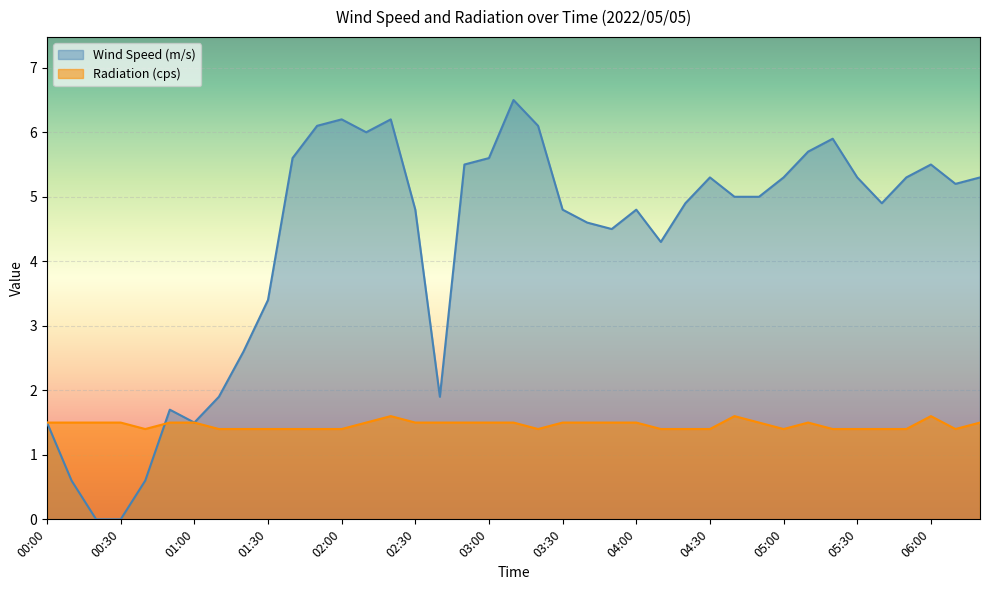

How many lines are shown in the chart?

2